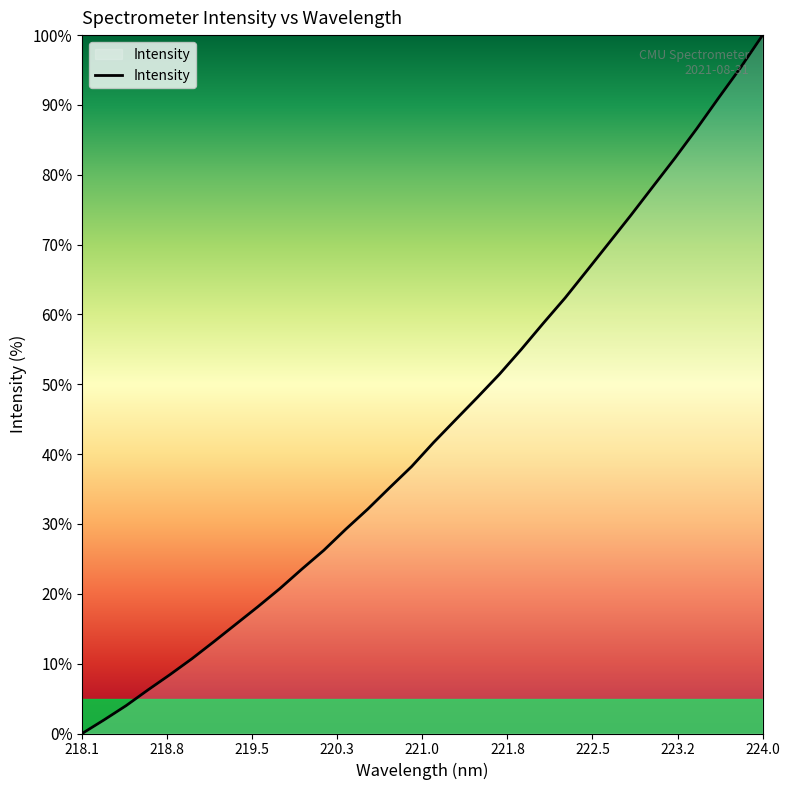

Does the chart have visible grid lines?

No